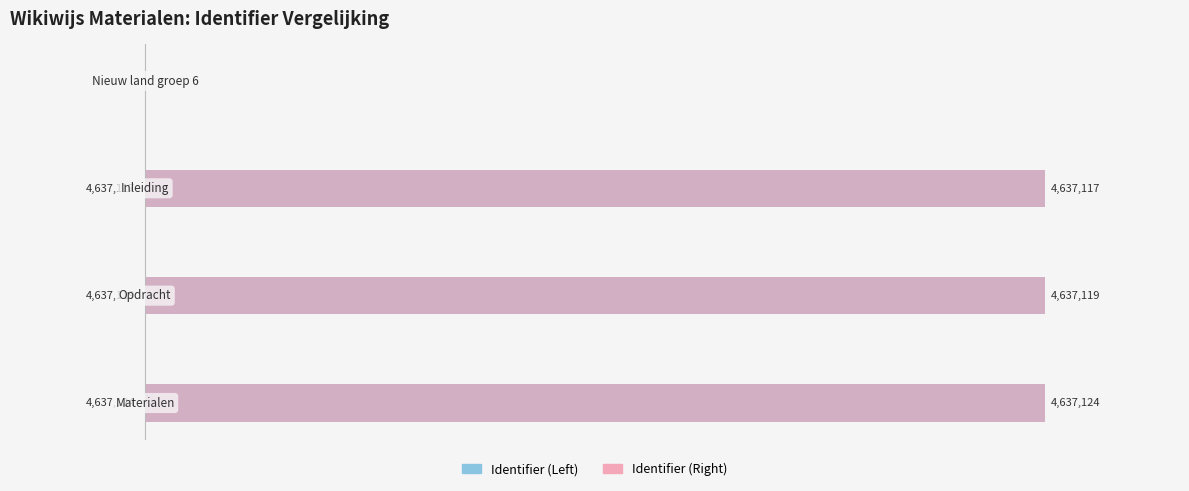

Reading left to right, transcribe all the data shown in this chart.

Identifier (Left): 0	4637117	4637119	4637124
Identifier (Right): 0	4637117	4637119	4637124